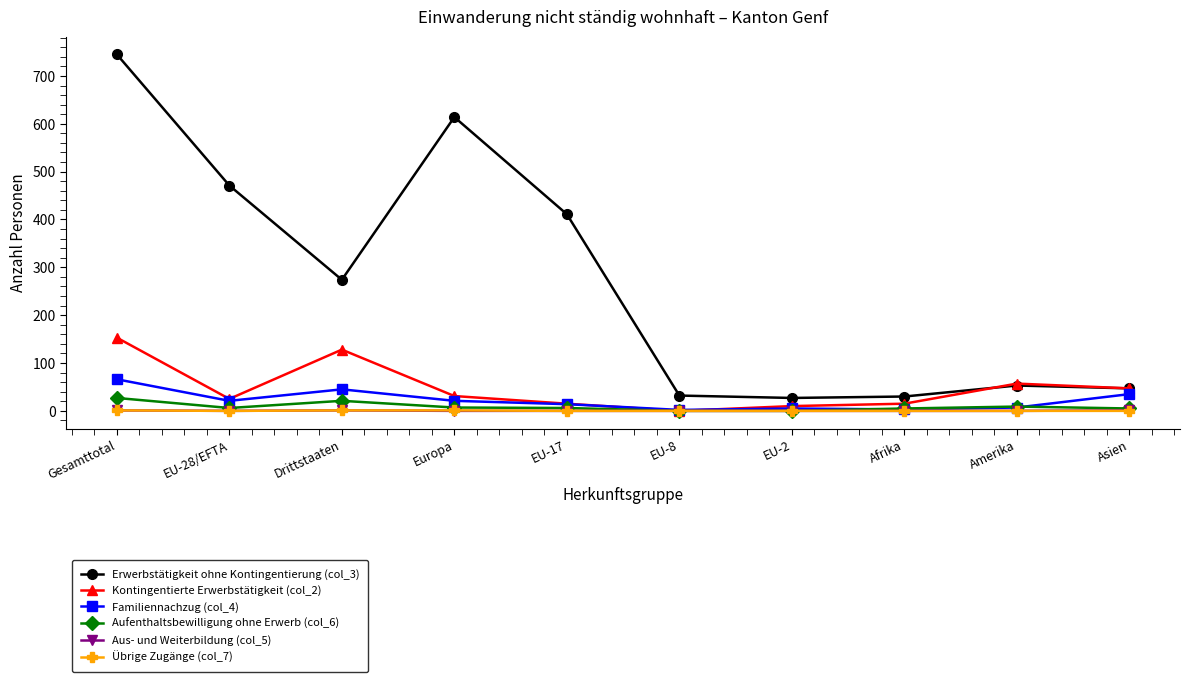

Which category has the highest value in the Familiennachzug (col_4) series?

Gesamttotal